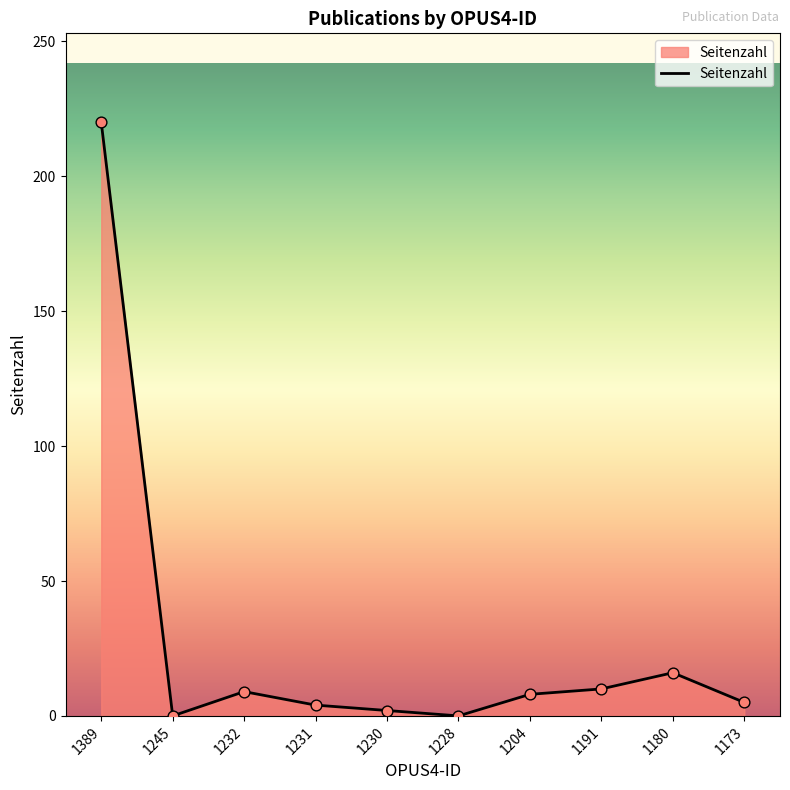

What is the change in value from 1232 to 1180?

+7